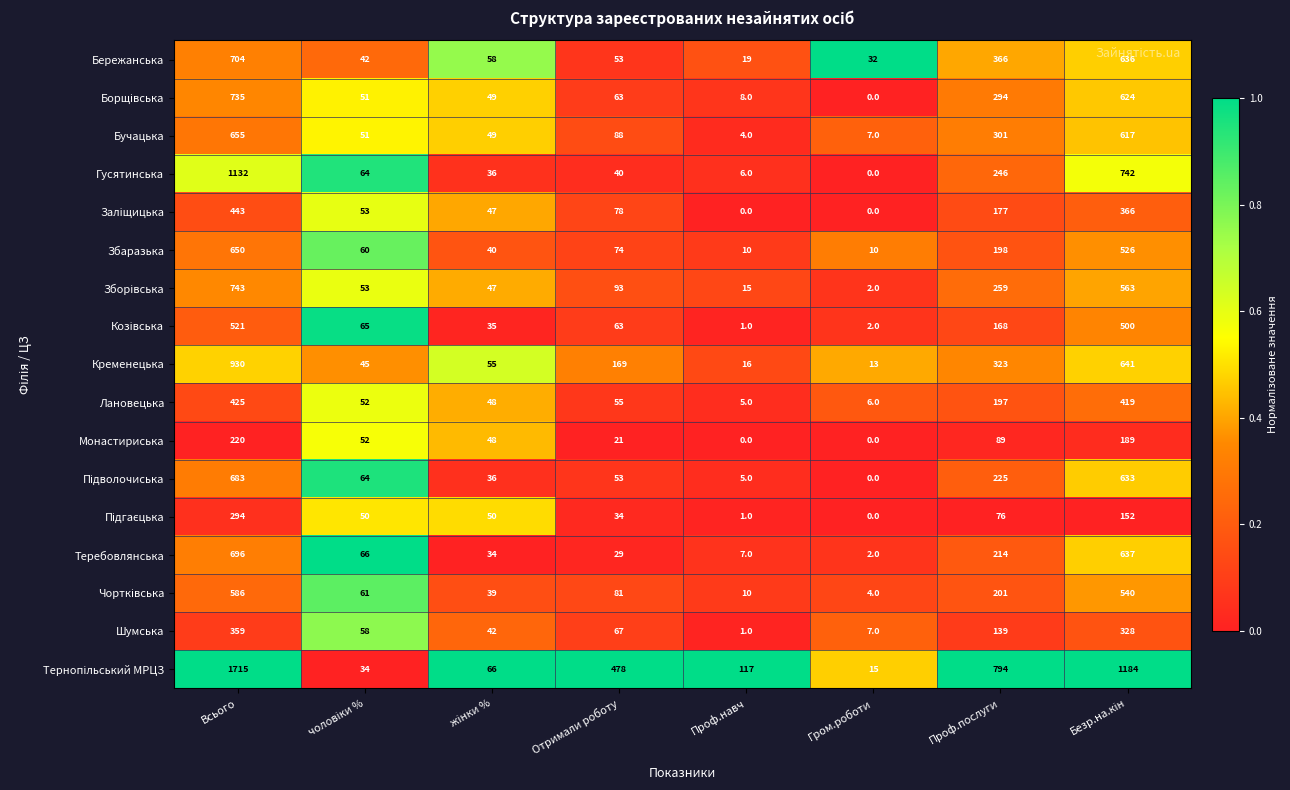

The Гусятинська series shows 0 at Гром.роботи. True or false?

True